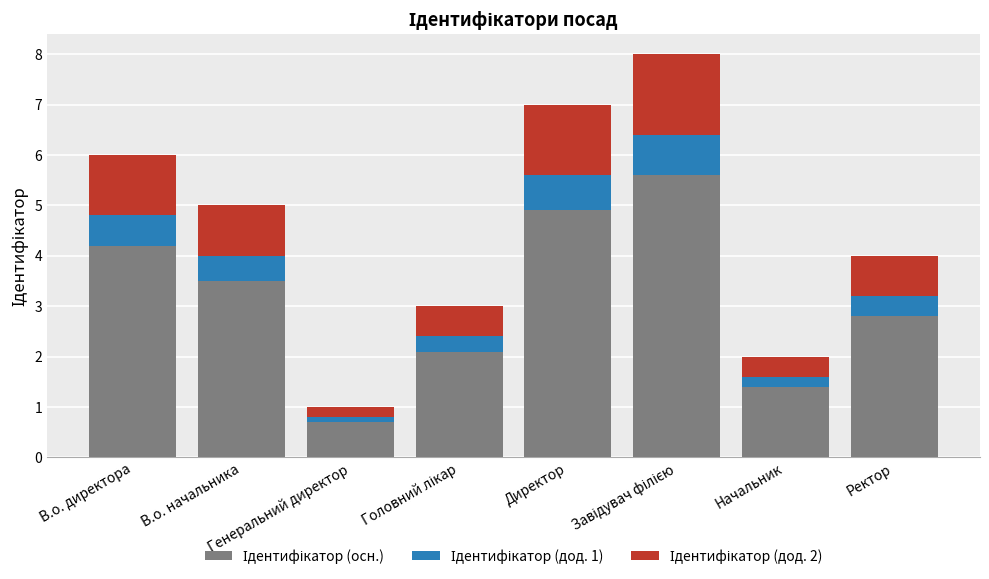

How many categories are shown in the chart?

8